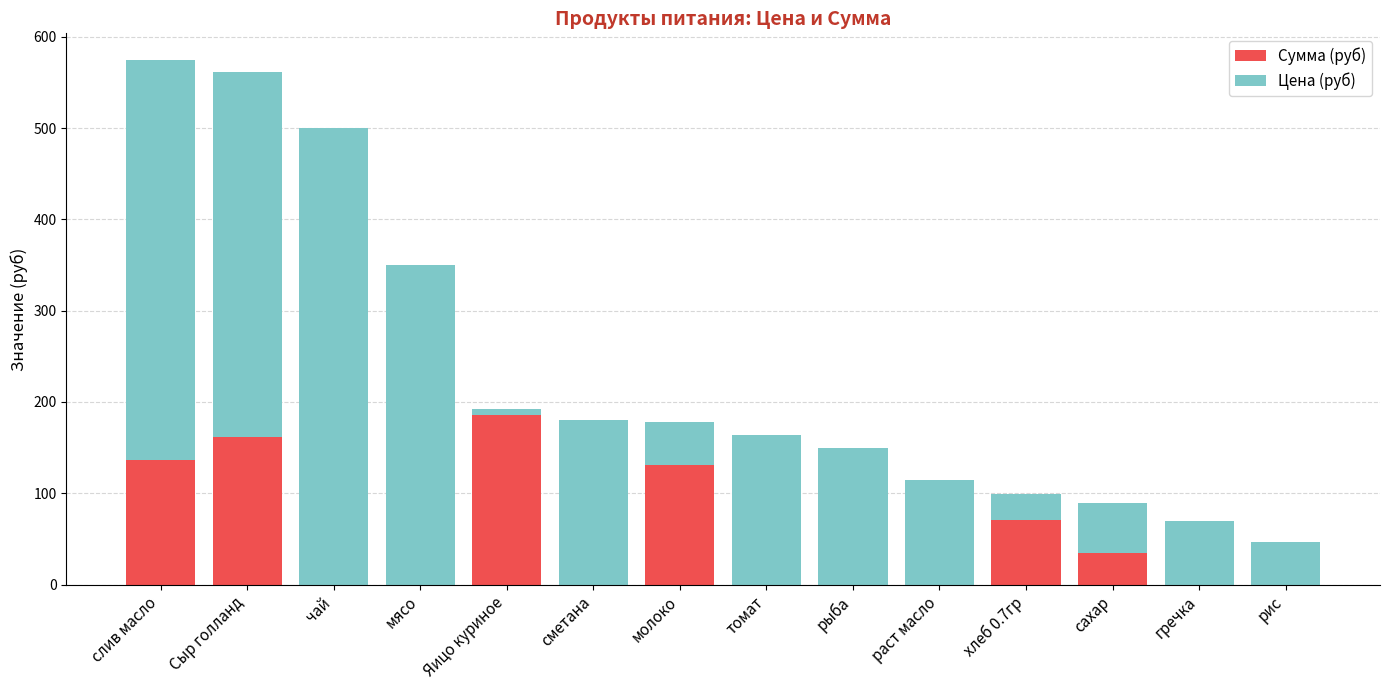

The value of Сумма (руб) at слив масло is 218.0. True or false?

False